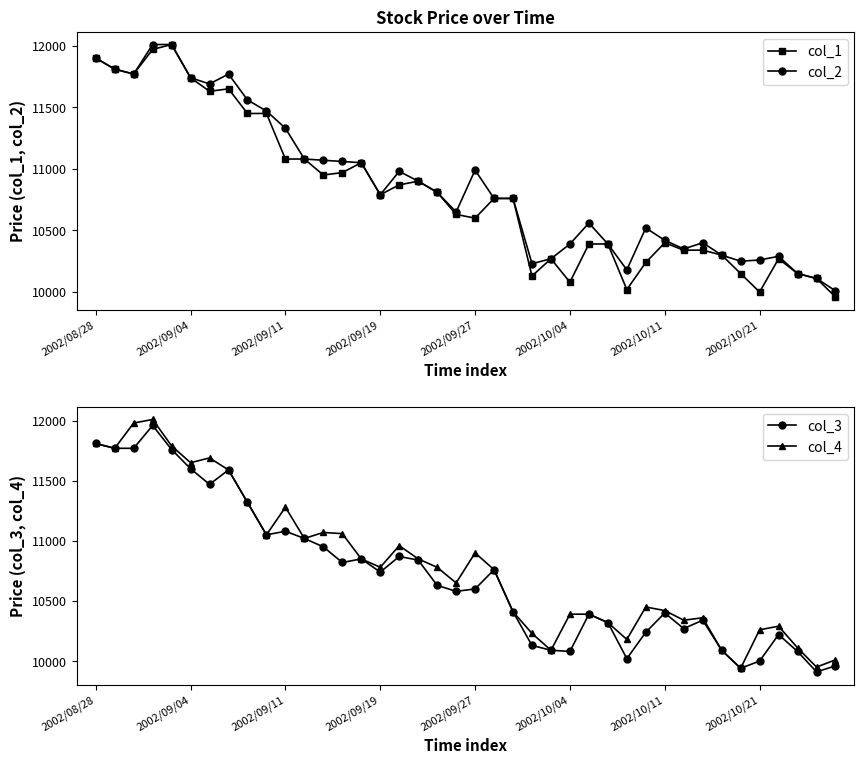

What is the minimum value shown in the chart?

9910